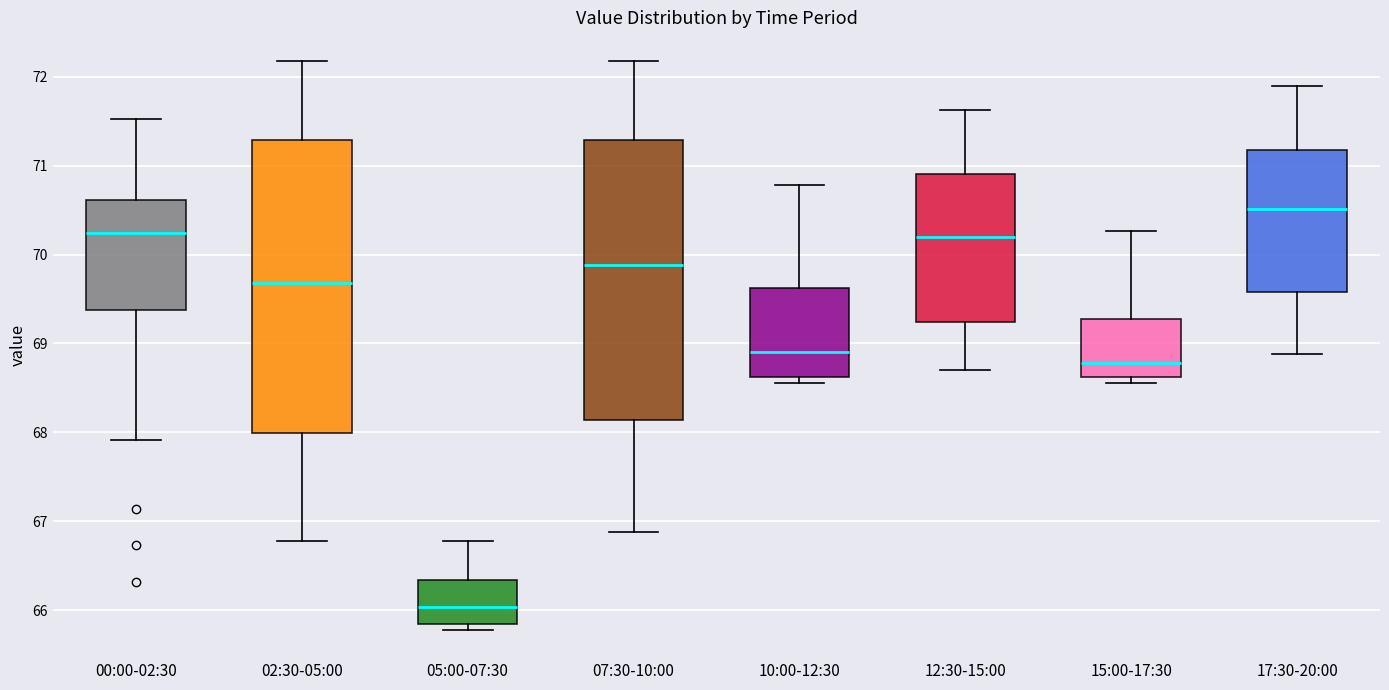

Which box has the highest median line?

17:30-20:00